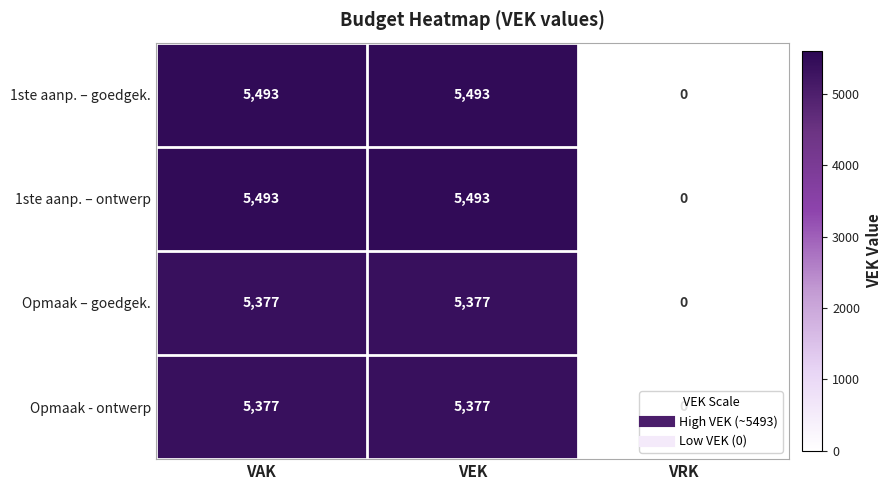

Which category has the lowest value across all series?

VRK